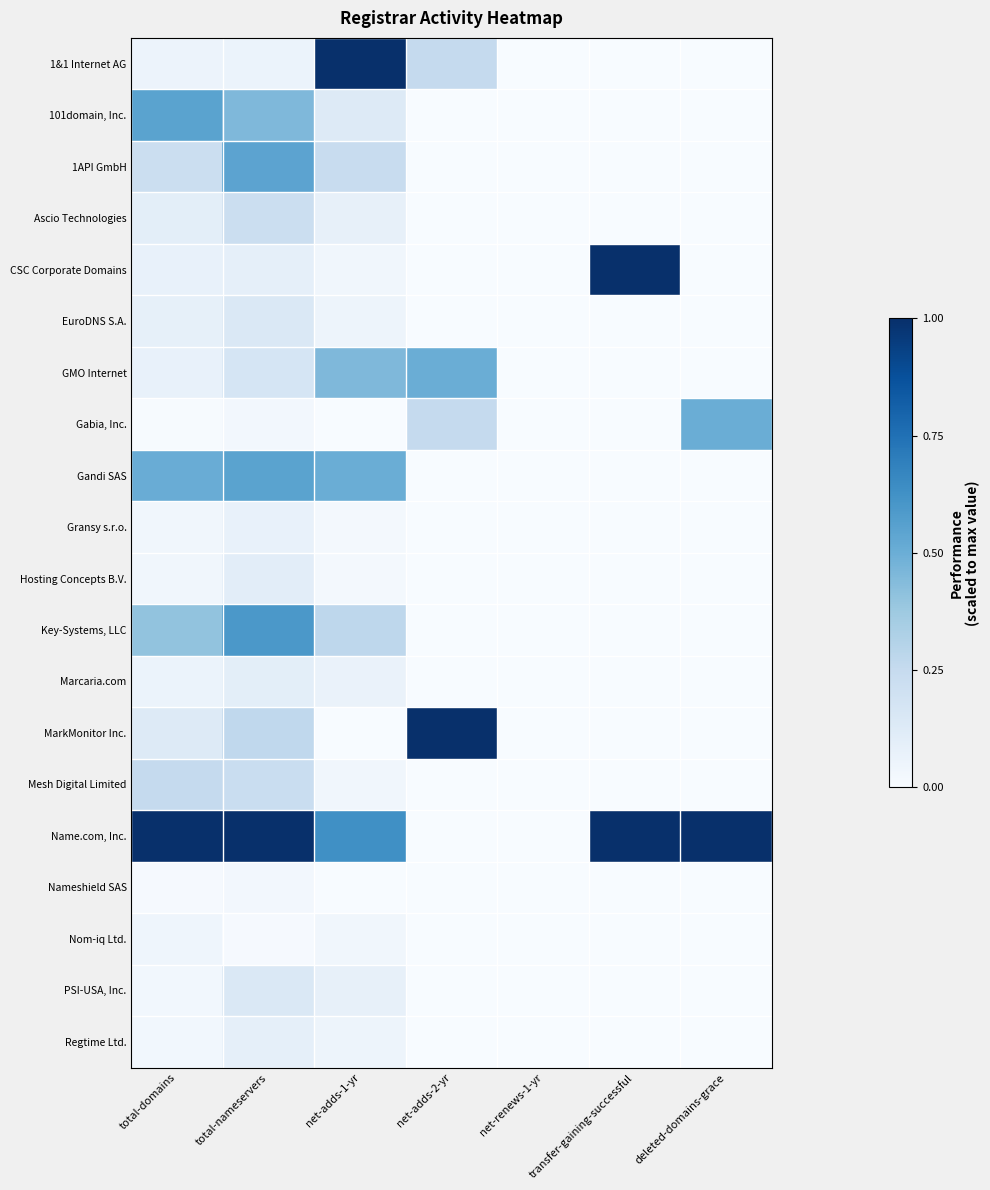

Reading left to right, extract all data points from this chart.

1&1 Internet AG: total-domains=0.1	total-nameservers=0.1	net-adds-1-yr=1.0	net-adds-2-yr=0.2	net-renews-1-yr=0.0	transfer-gaining-successful=0.0	deleted-domains-grace=0.0
101domain, Inc.: total-domains=0.6	total-nameservers=0.5	net-adds-1-yr=0.1	net-adds-2-yr=0.0	net-renews-1-yr=0.0	transfer-gaining-successful=0.0	deleted-domains-grace=0.0
1API GmbH: total-domains=0.2	total-nameservers=0.5	net-adds-1-yr=0.2	net-adds-2-yr=0.0	net-renews-1-yr=0.0	transfer-gaining-successful=0.0	deleted-domains-grace=0.0
Ascio Technologies: total-domains=0.1	total-nameservers=0.2	net-adds-1-yr=0.1	net-adds-2-yr=0.0	net-renews-1-yr=0.0	transfer-gaining-successful=0.0	deleted-domains-grace=0.0
CSC Corporate Domains: total-domains=0.1	total-nameservers=0.1	net-adds-1-yr=0.0	net-adds-2-yr=0.0	net-renews-1-yr=0.0	transfer-gaining-successful=1.0	deleted-domains-grace=0.0
EuroDNS S.A.: total-domains=0.1	total-nameservers=0.1	net-adds-1-yr=0.0	net-adds-2-yr=0.0	net-renews-1-yr=0.0	transfer-gaining-successful=0.0	deleted-domains-grace=0.0
GMO Internet: total-domains=0.1	total-nameservers=0.2	net-adds-1-yr=0.5	net-adds-2-yr=0.5	net-renews-1-yr=0.0	transfer-gaining-successful=0.0	deleted-domains-grace=0.0
Gabia, Inc.: total-domains=0.0	total-nameservers=0.0	net-adds-1-yr=0.0	net-adds-2-yr=0.2	net-renews-1-yr=0.0	transfer-gaining-successful=0.0	deleted-domains-grace=0.5
Gandi SAS: total-domains=0.5	total-nameservers=0.5	net-adds-1-yr=0.5	net-adds-2-yr=0.0	net-renews-1-yr=0.0	transfer-gaining-successful=0.0	deleted-domains-grace=0.0
Gransy s.r.o.: total-domains=0.0	total-nameservers=0.1	net-adds-1-yr=0.0	net-adds-2-yr=0.0	net-renews-1-yr=0.0	transfer-gaining-successful=0.0	deleted-domains-grace=0.0
Hosting Concepts B.V.: total-domains=0.0	total-nameservers=0.1	net-adds-1-yr=0.0	net-adds-2-yr=0.0	net-renews-1-yr=0.0	transfer-gaining-successful=0.0	deleted-domains-grace=0.0
Key-Systems, LLC: total-domains=0.4	total-nameservers=0.6	net-adds-1-yr=0.3	net-adds-2-yr=0.0	net-renews-1-yr=0.0	transfer-gaining-successful=0.0	deleted-domains-grace=0.0
Marcaria.com: total-domains=0.1	total-nameservers=0.1	net-adds-1-yr=0.1	net-adds-2-yr=0.0	net-renews-1-yr=0.0	transfer-gaining-successful=0.0	deleted-domains-grace=0.0
MarkMonitor Inc.: total-domains=0.1	total-nameservers=0.3	net-adds-1-yr=0.0	net-adds-2-yr=1.0	net-renews-1-yr=0.0	transfer-gaining-successful=0.0	deleted-domains-grace=0.0
Mesh Digital Limited: total-domains=0.3	total-nameservers=0.2	net-adds-1-yr=0.0	net-adds-2-yr=0.0	net-renews-1-yr=0.0	transfer-gaining-successful=0.0	deleted-domains-grace=0.0
Name.com, Inc.: total-domains=1.0	total-nameservers=1.0	net-adds-1-yr=0.6	net-adds-2-yr=0.0	net-renews-1-yr=0.0	transfer-gaining-successful=1.0	deleted-domains-grace=1.0
Nameshield SAS: total-domains=0.0	total-nameservers=0.0	net-adds-1-yr=0.0	net-adds-2-yr=0.0	net-renews-1-yr=0.0	transfer-gaining-successful=0.0	deleted-domains-grace=0.0
Nom-iq Ltd.: total-domains=0.0	total-nameservers=0.0	net-adds-1-yr=0.0	net-adds-2-yr=0.0	net-renews-1-yr=0.0	transfer-gaining-successful=0.0	deleted-domains-grace=0.0
PSI-USA, Inc.: total-domains=0.0	total-nameservers=0.1	net-adds-1-yr=0.1	net-adds-2-yr=0.0	net-renews-1-yr=0.0	transfer-gaining-successful=0.0	deleted-domains-grace=0.0
Regtime Ltd.: total-domains=0.0	total-nameservers=0.1	net-adds-1-yr=0.0	net-adds-2-yr=0.0	net-renews-1-yr=0.0	transfer-gaining-successful=0.0	deleted-domains-grace=0.0